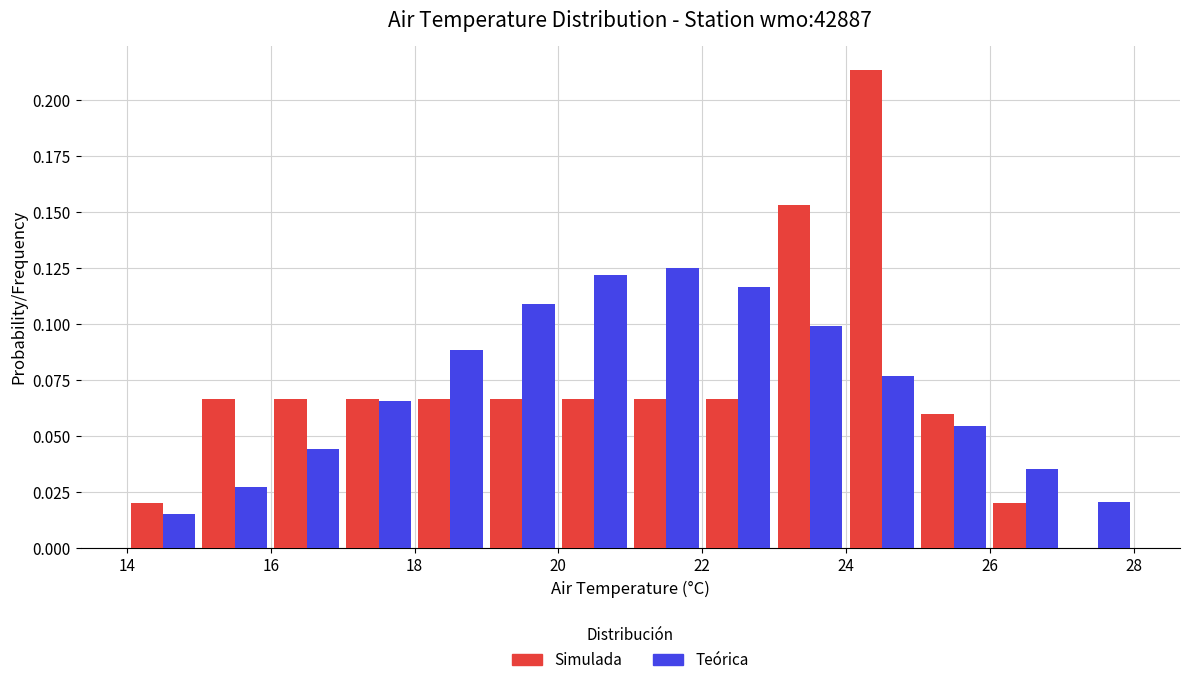

Reading left to right, list every range on the x-axis with the height of the bar of each series over it. The values are not printed on the chart, so give them approximately, as read against the axis.

14 to 15: Simulada=0.020	Teórica=0.015
15 to 16: Simulada=0.065	Teórica=0.025
16 to 17: Simulada=0.065	Teórica=0.045
17 to 18: Simulada=0.065	Teórica=0.065
18 to 19: Simulada=0.065	Teórica=0.090
19 to 20: Simulada=0.065	Teórica=0.110
20 to 21: Simulada=0.065	Teórica=0.120
21 to 22: Simulada=0.065	Teórica=0.125
22 to 23: Simulada=0.065	Teórica=0.115
23 to 24: Simulada=0.155	Teórica=0.100
24 to 25: Simulada=0.215	Teórica=0.075
25 to 26: Simulada=0.060	Teórica=0.055
26 to 27: Simulada=0.020	Teórica=0.035
27 to 28: Simulada=0	Teórica=0.020